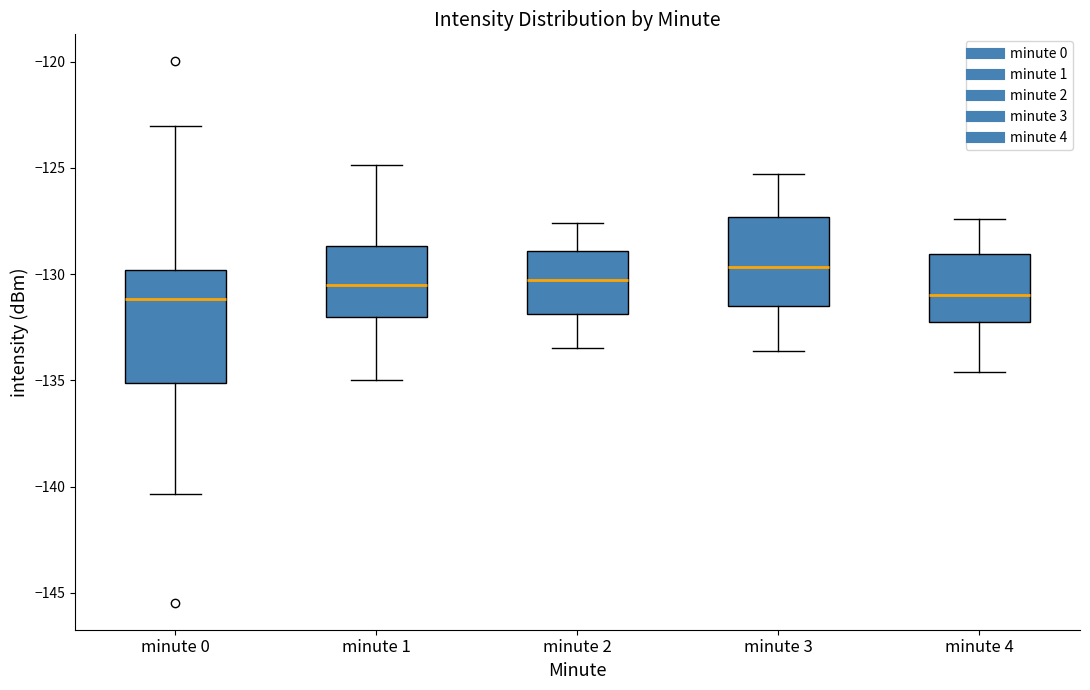

Which box's median line is the highest?

minute 3